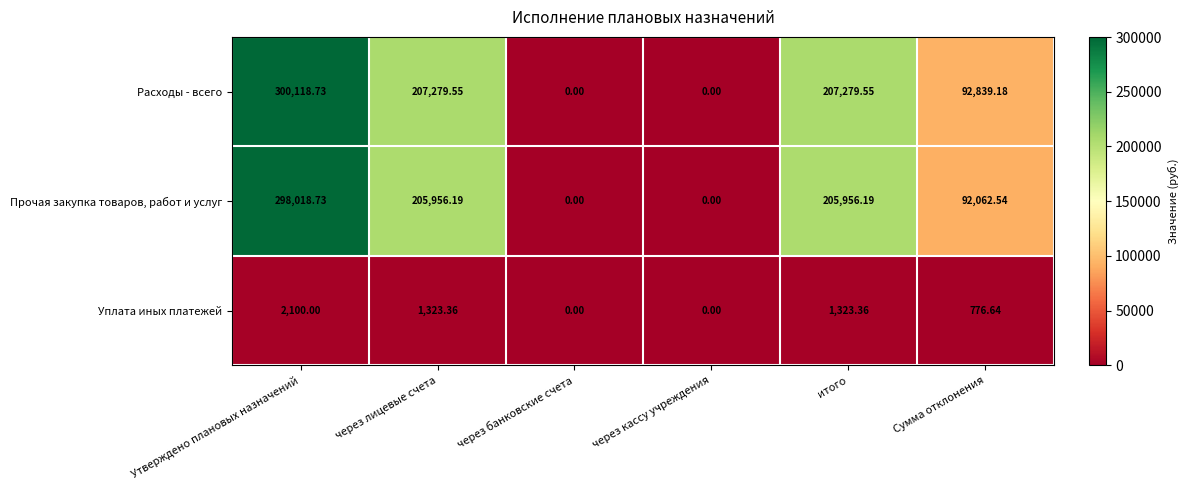

At which label does Прочая закупка товаров, работ и услуг first exceed 205956?

Утверждено плановых назначений